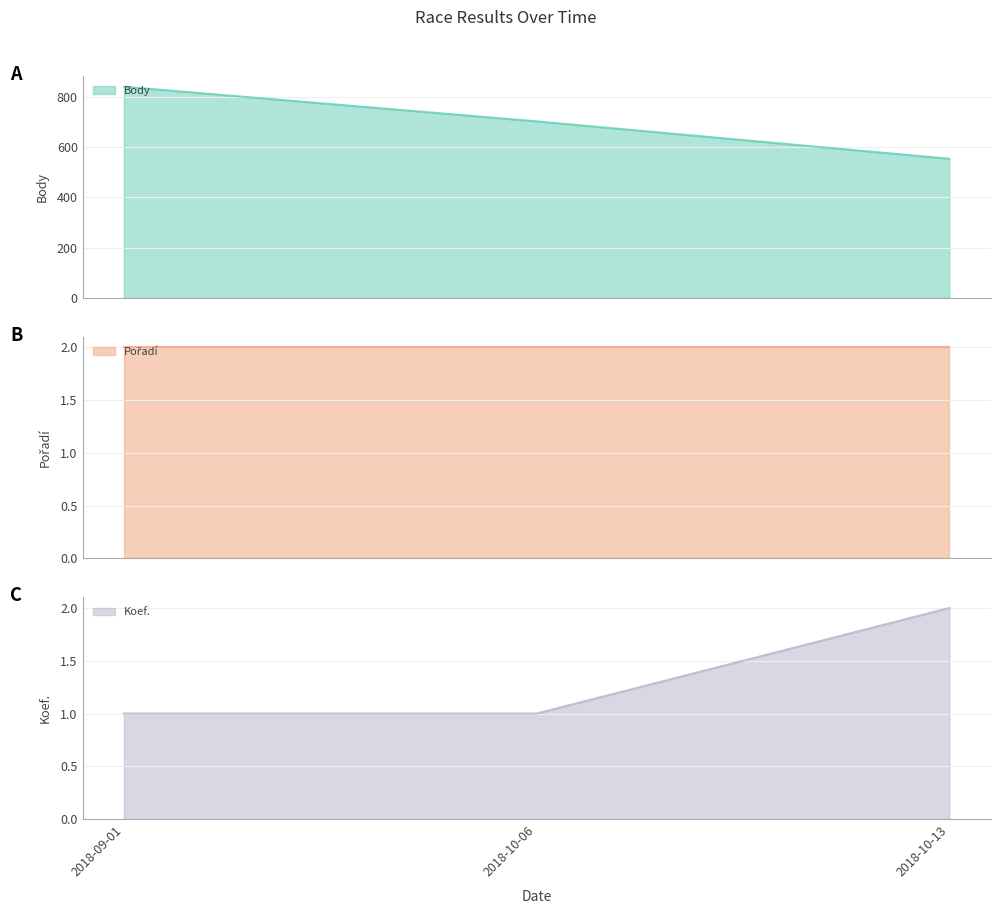

Read the Body value at 2018-09-01, to the nearest 50.

850